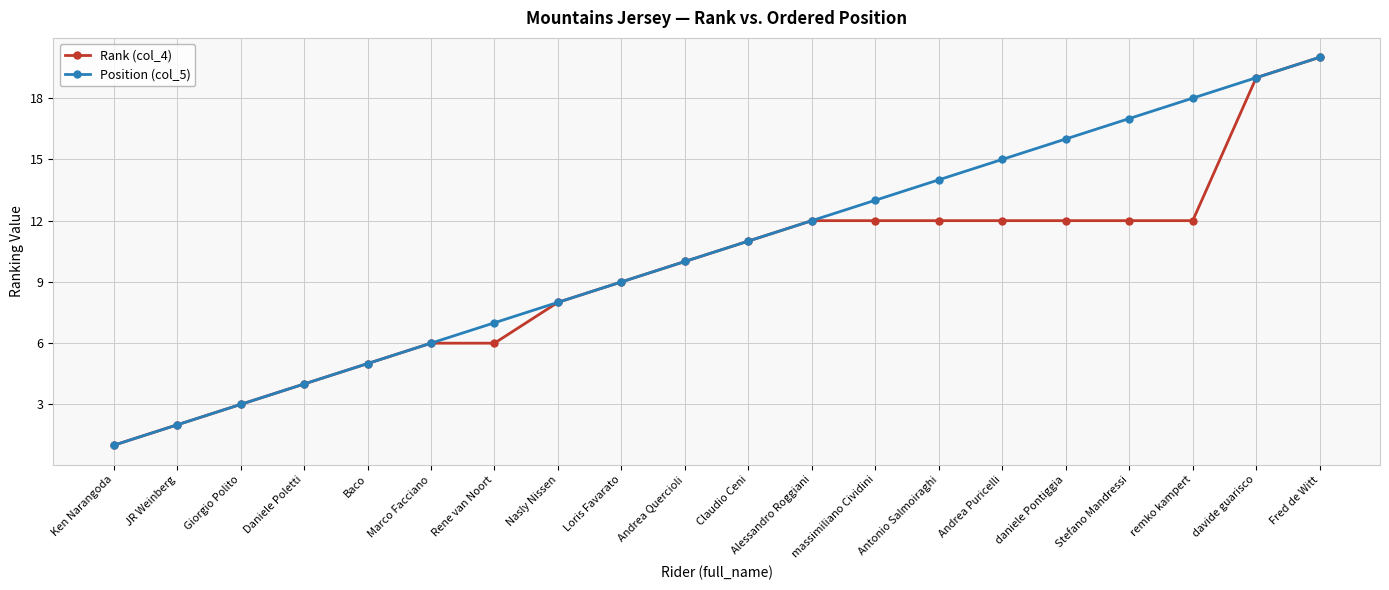

What is the difference between the highest and lowest values at Stefano Mandressi?

5